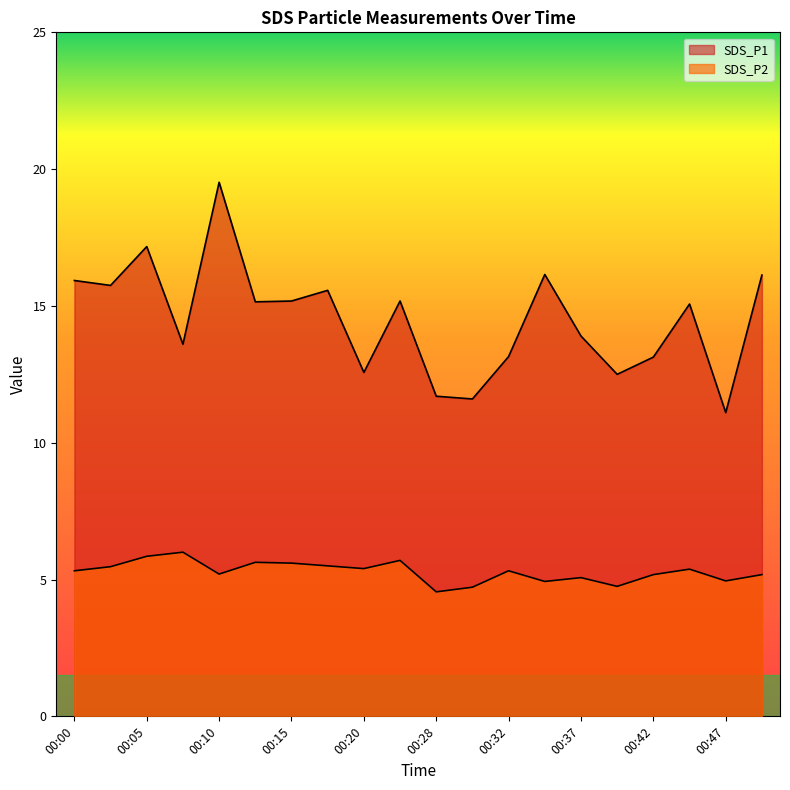

What is the total value across all series at 00:30?

16.3